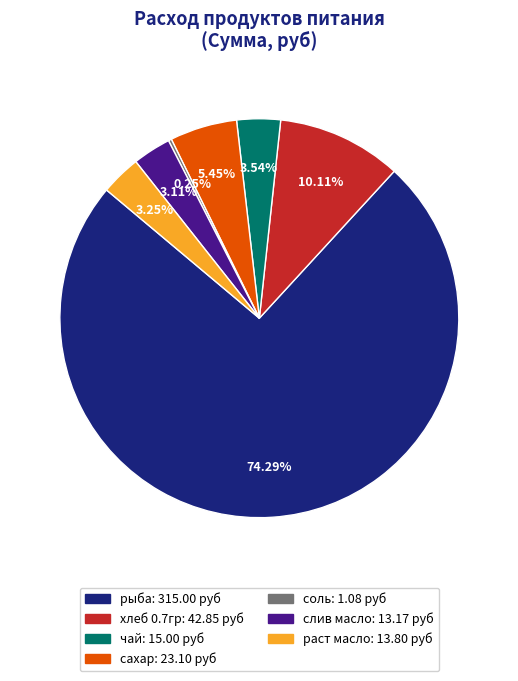

Is there any slice that represents more than half of the pie?

Yes